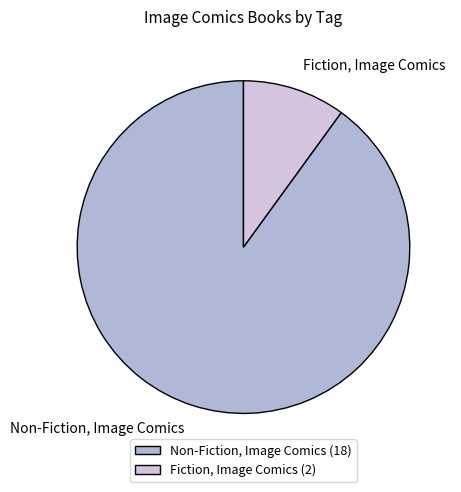

What is the ratio of the value at Non-Fiction, Image Comics to the value at Fiction, Image Comics?

9.0